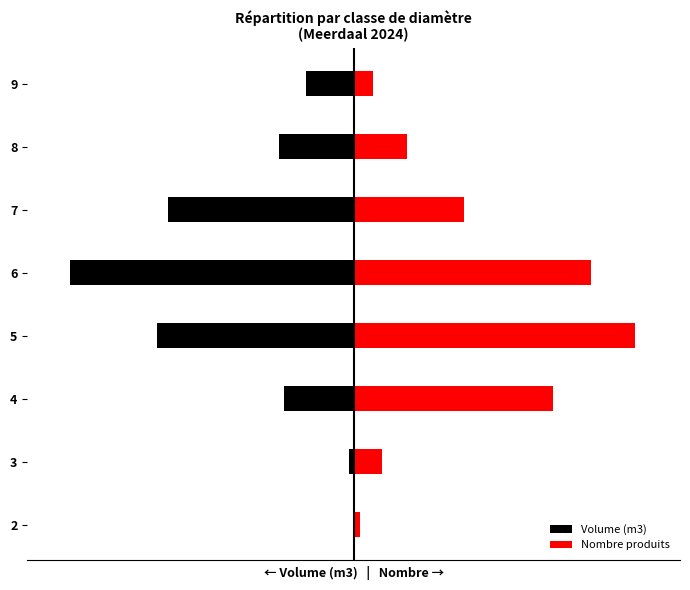

How many data points in Nombre produits are less than 35?

4